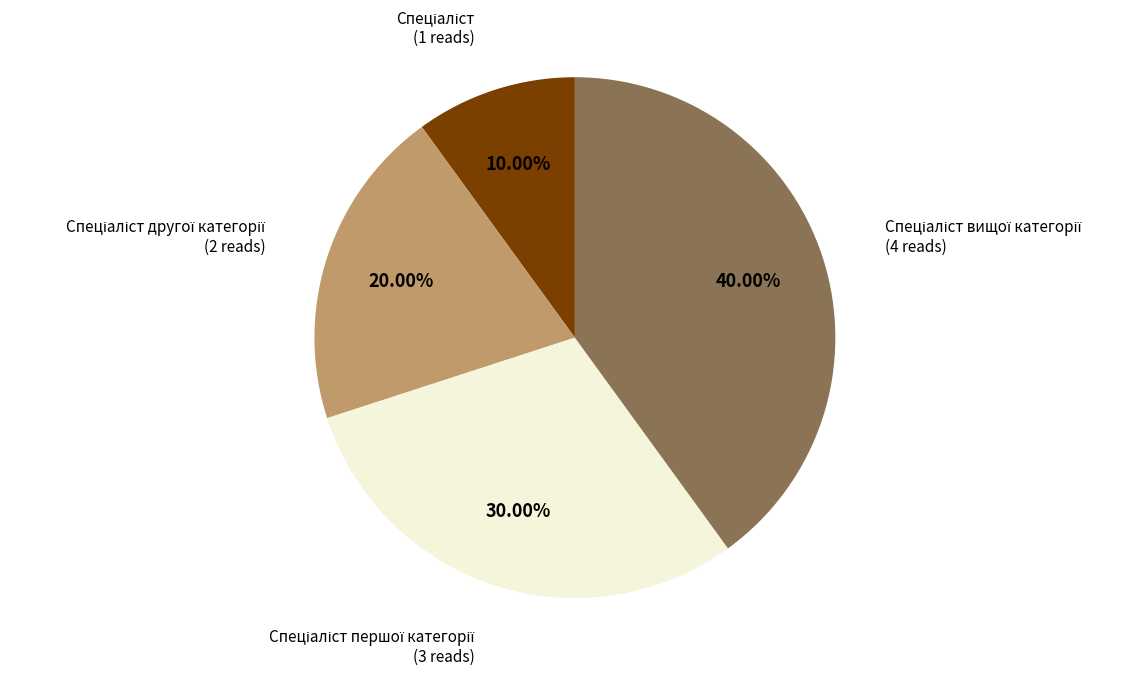

Is there a majority slice in this chart?

No